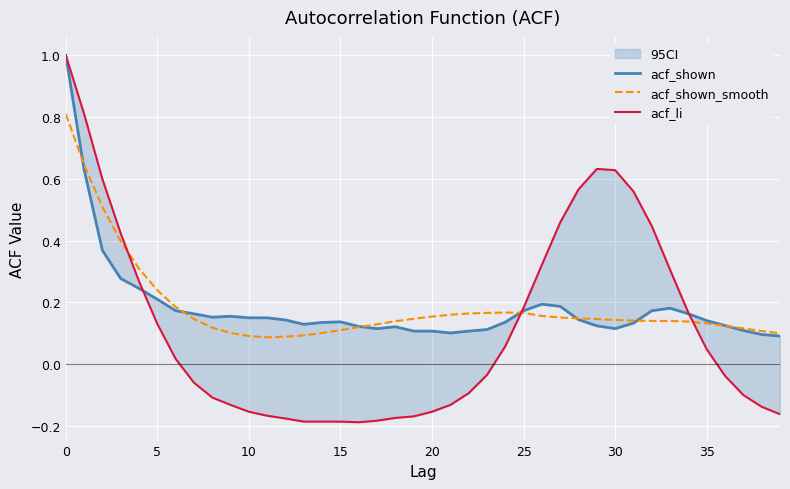

What is the lowest value of the acf_shown series?

0.1